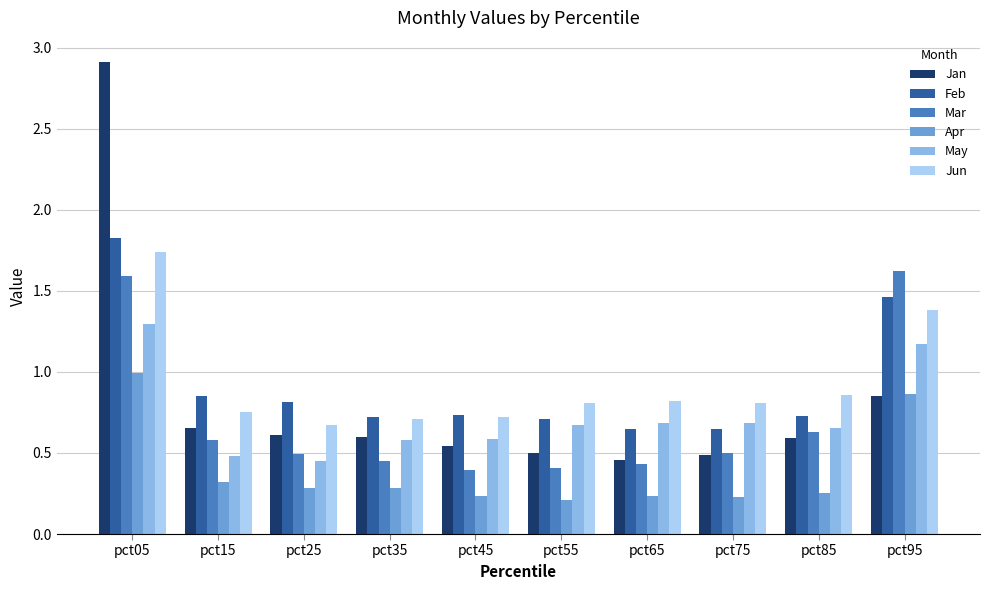

At which category is the sum across all series the highest?

pct05